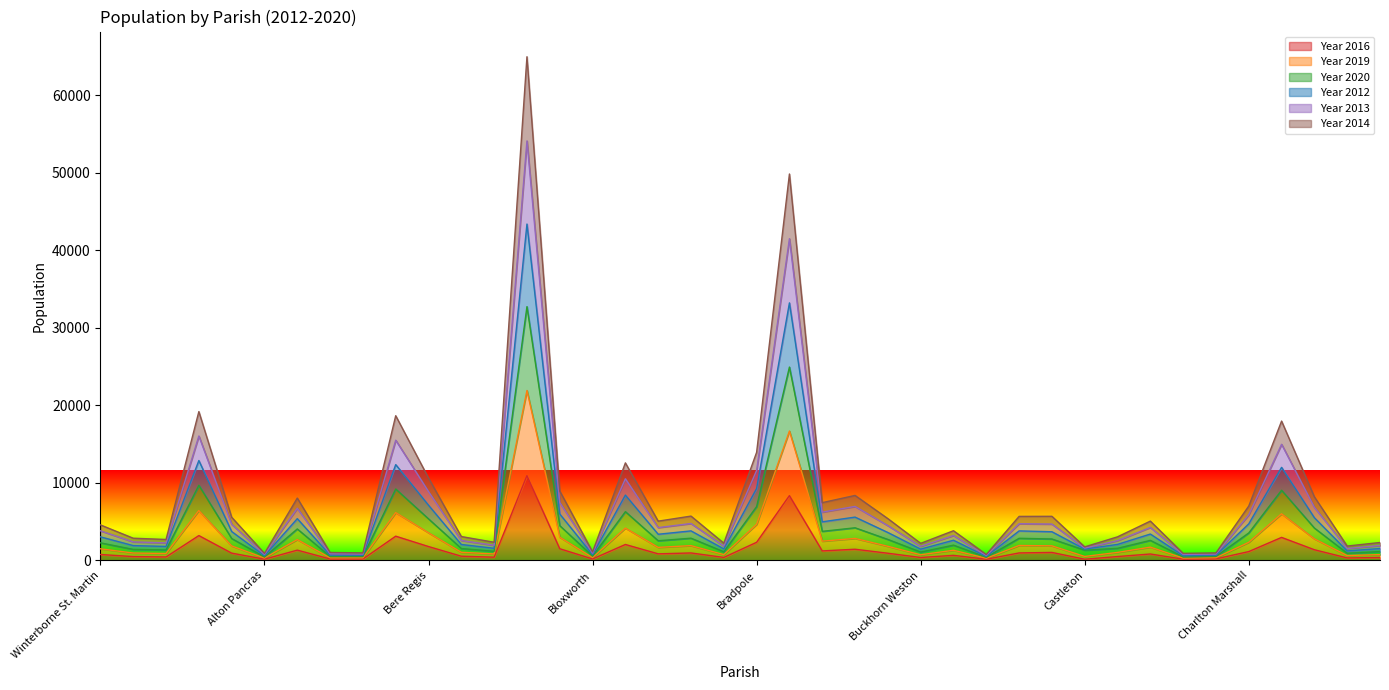

The Year 2012 series shows 24344 at Charminster. True or false?

False